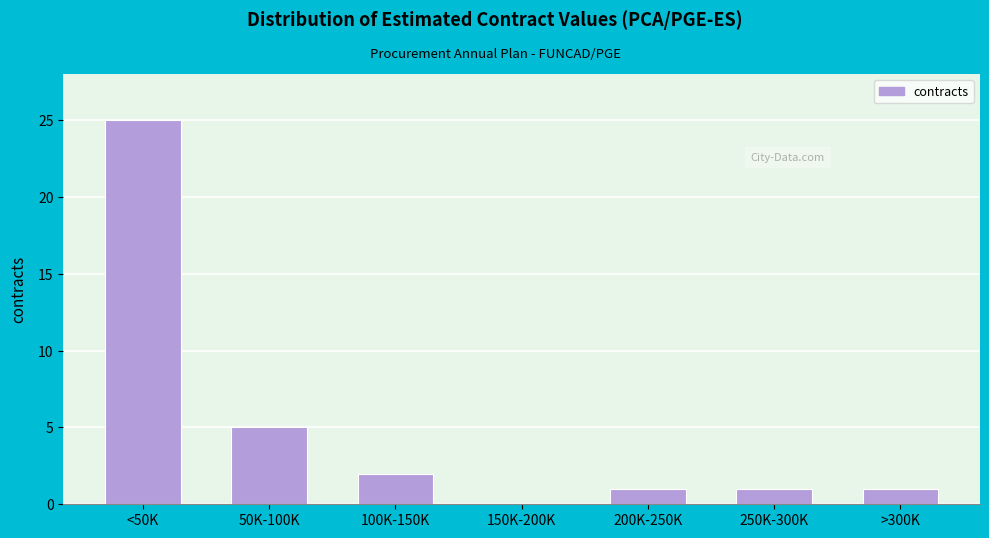

Reading right to left, extract all data points from this chart.

>300K=1	250K-300K=1	200K-250K=1	150K-200K=0	100K-150K=2	50K-100K=5	<50K=25